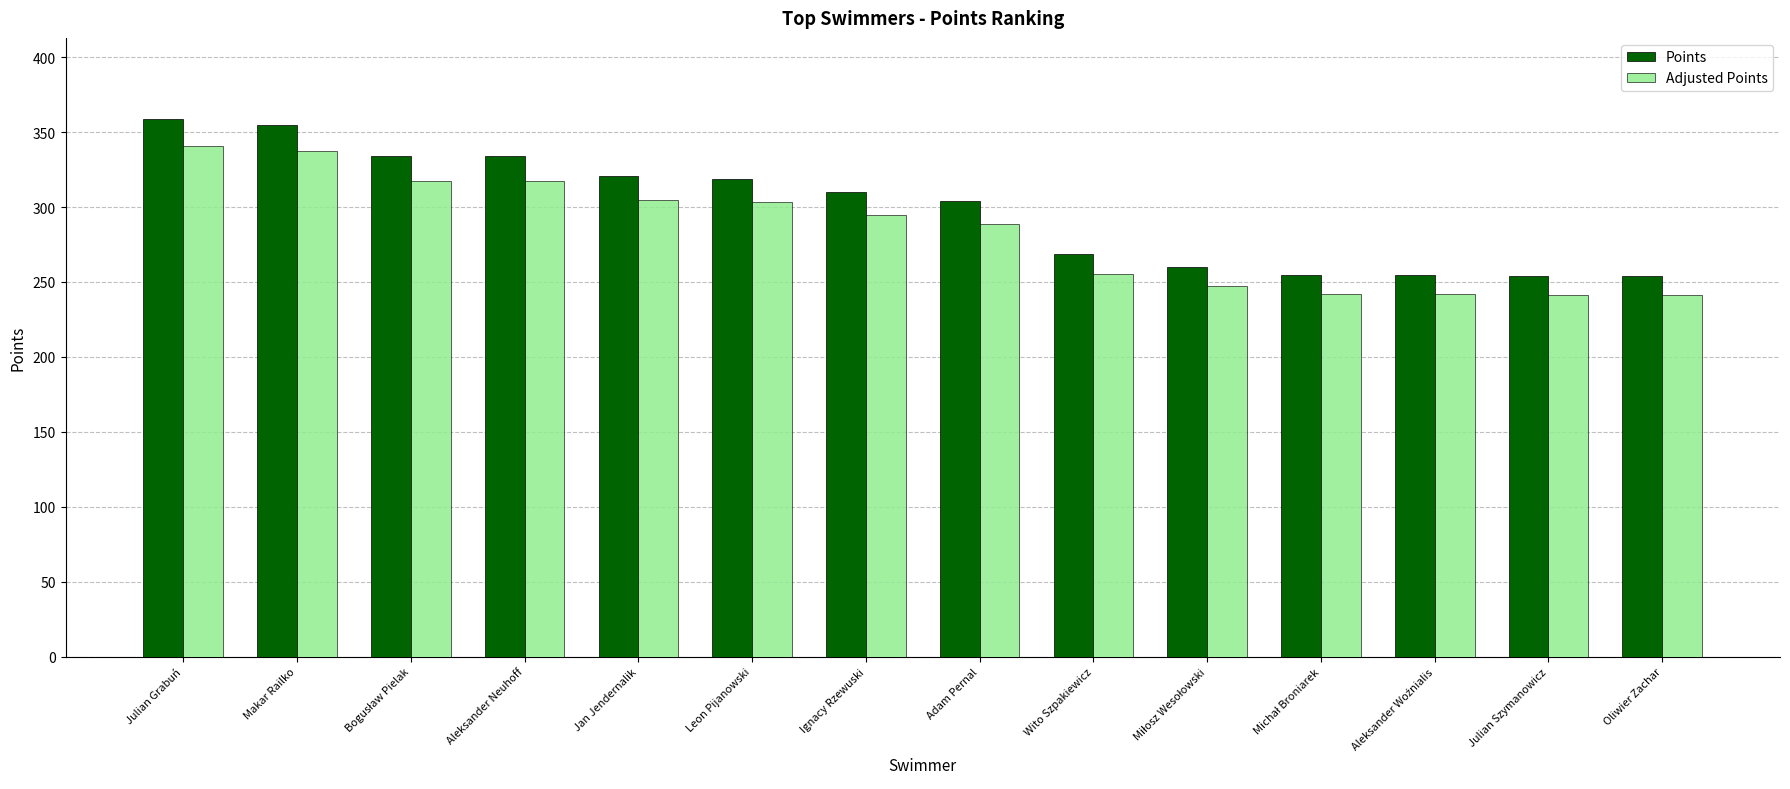

What position from the right is Aleksander Neuhoff?

11